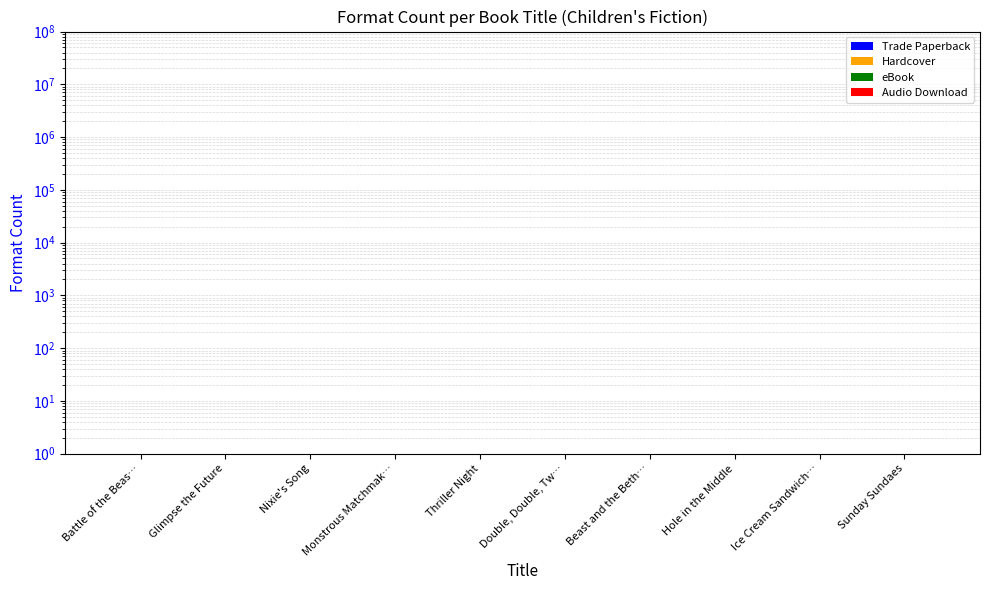

What is the maximum value for Trade Paperback?

1